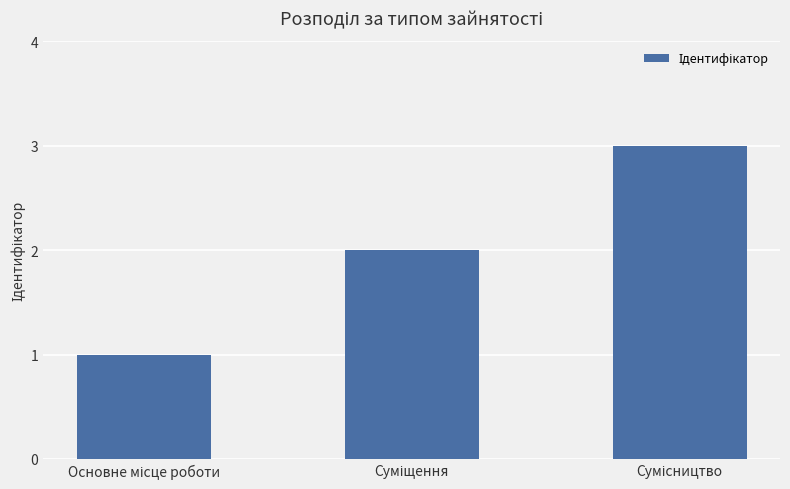

What is the greatest value displayed?

3